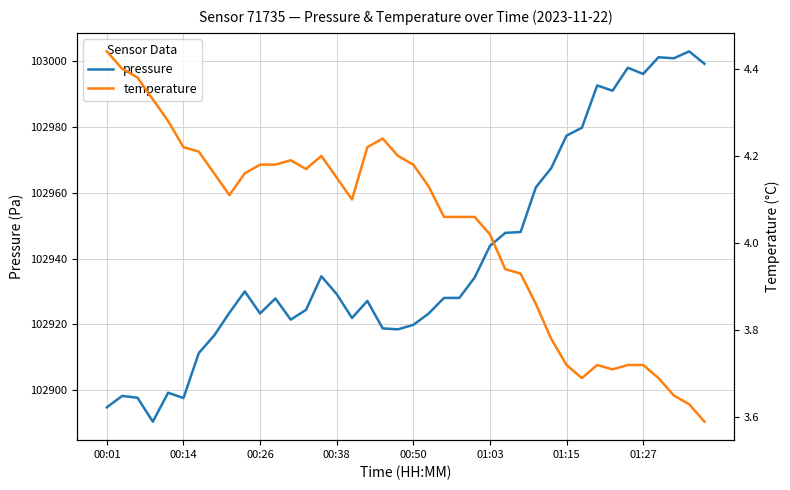

True or false: pressure has a value of 102923.3 at 21.

True